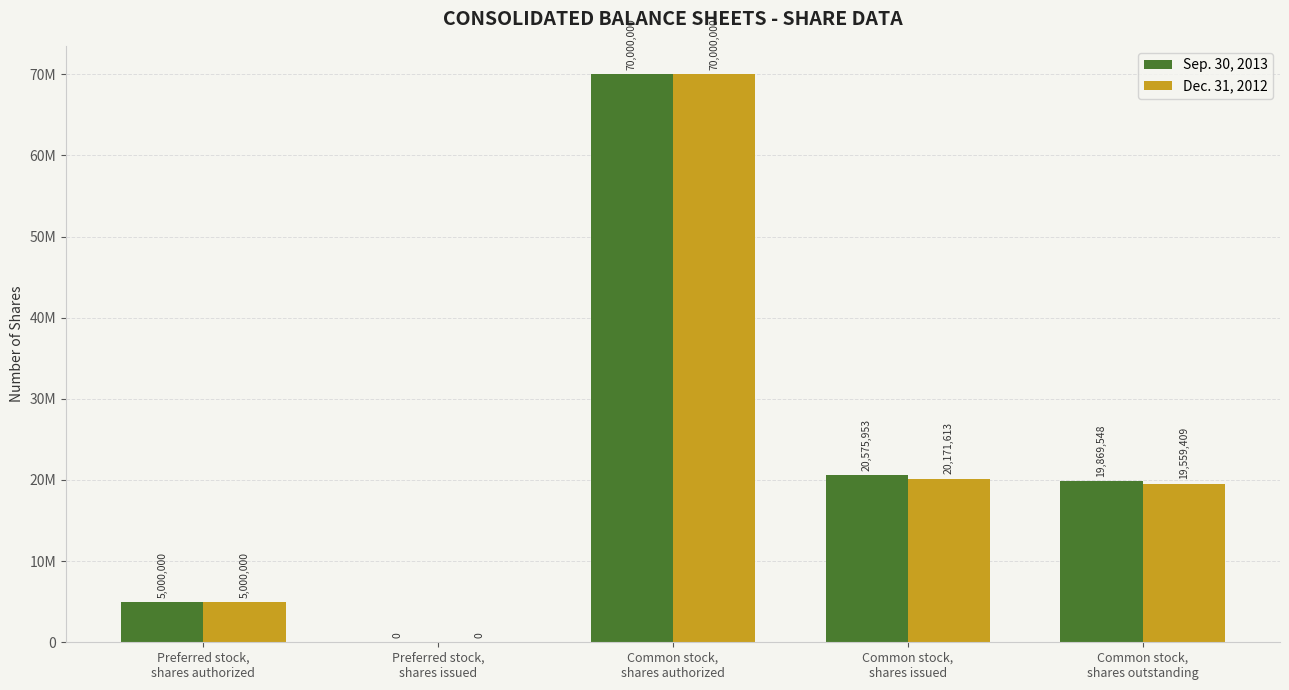

What is the difference between the Dec. 31, 2012 values at Common stock,
shares authorized and Preferred stock,
shares issued?

70000000